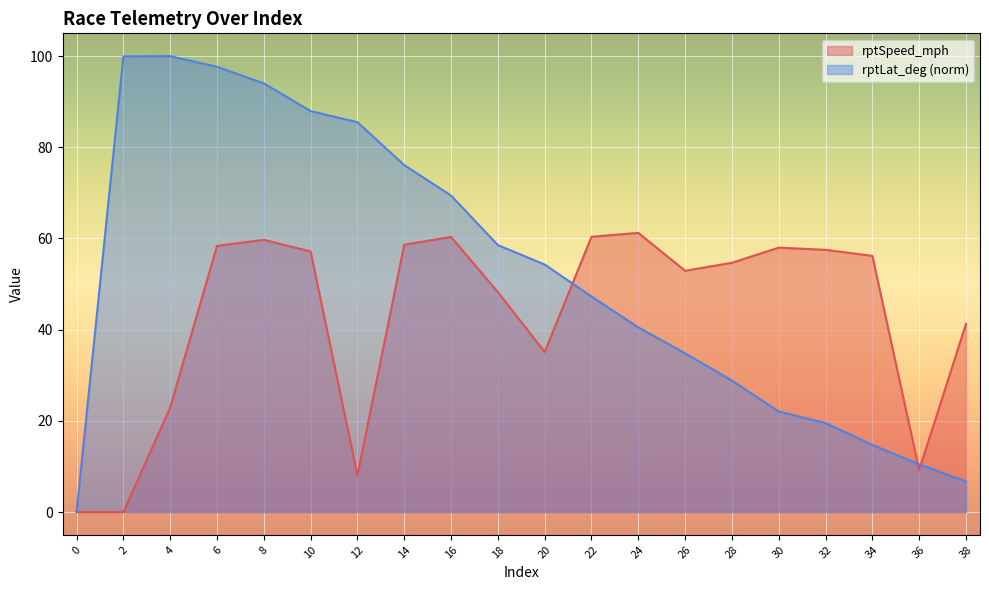

True or false: rptSpeed_mph has more than 0 points higher than both neighbors.

True